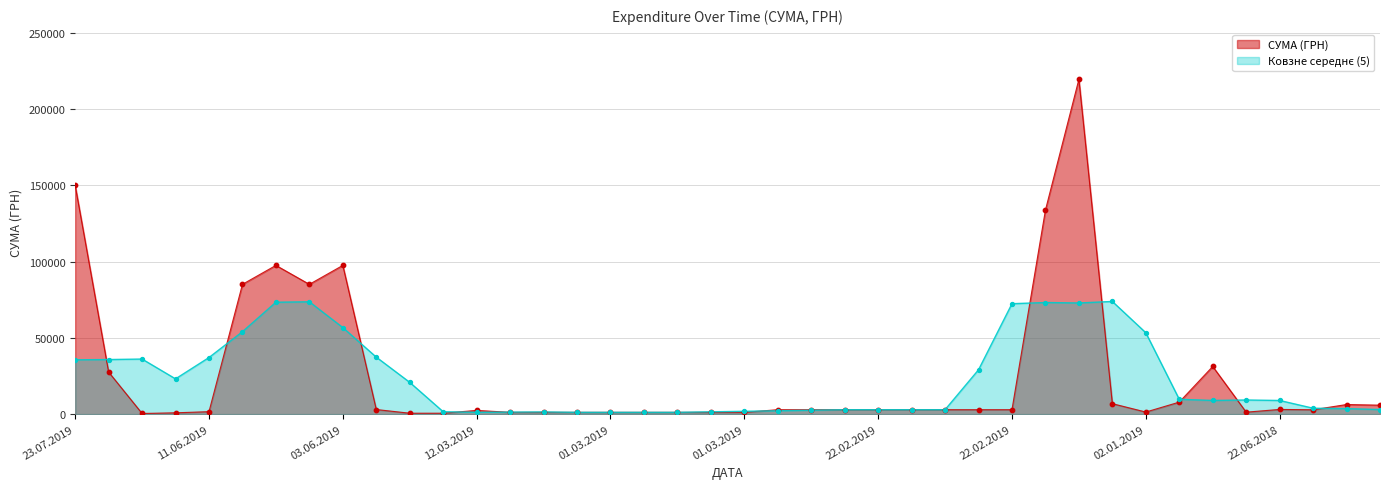

What is the change in value from 18.04.2019 to 01.03.2019?

+568.8